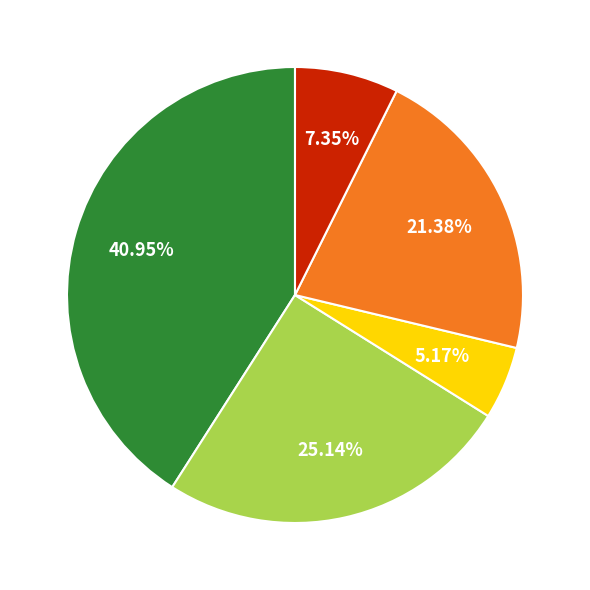

Is there a majority slice in this chart?

No